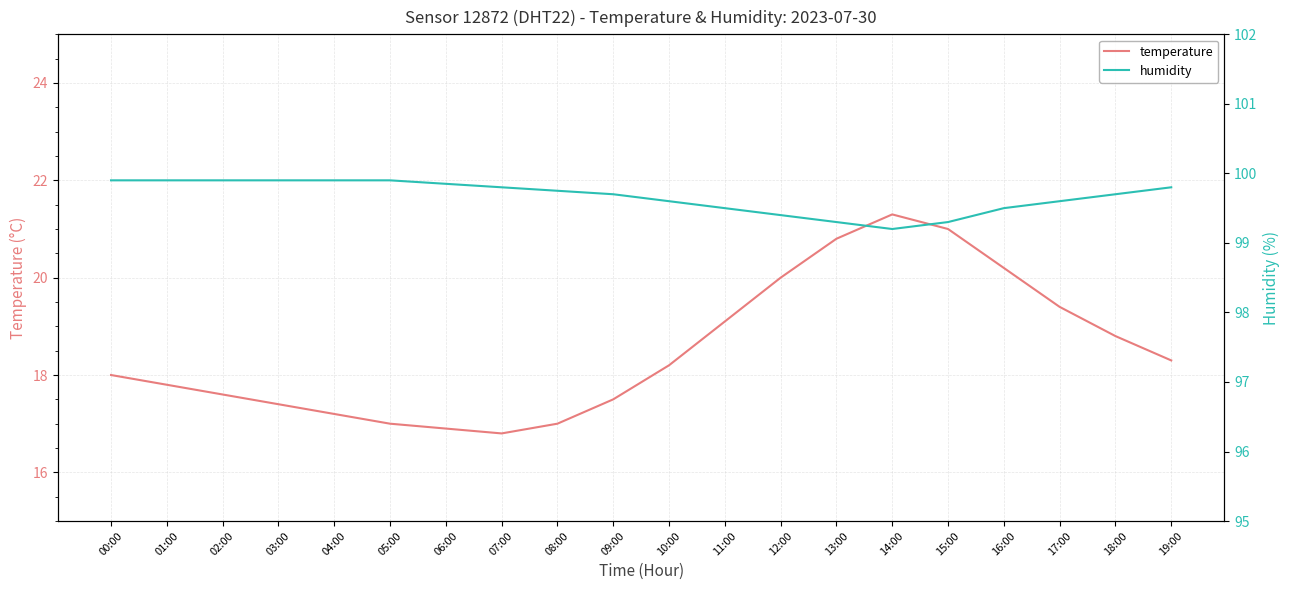

Which series changed the most between 04:00 and 14:00?

temperature